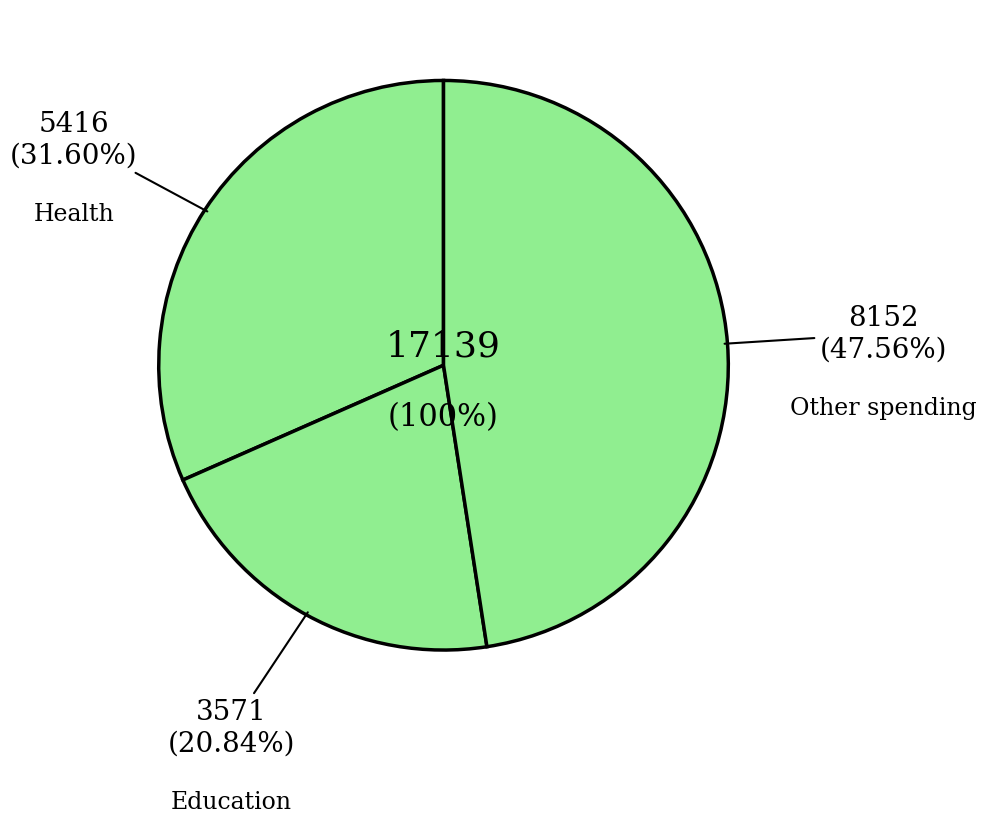

Does any single category account for the majority?

No